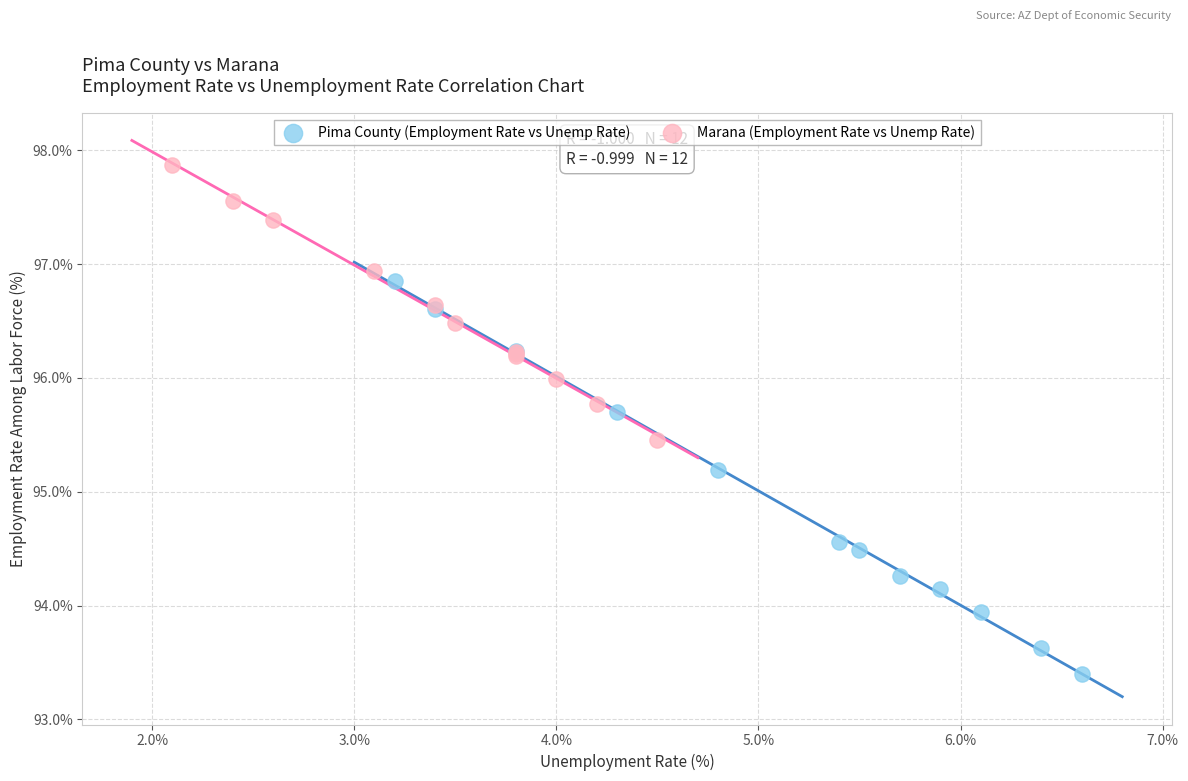

What are all the series names shown in the legend?

Pima County (Employment Rate vs Unemp Rate), Marana (Employment Rate vs Unemp Rate)